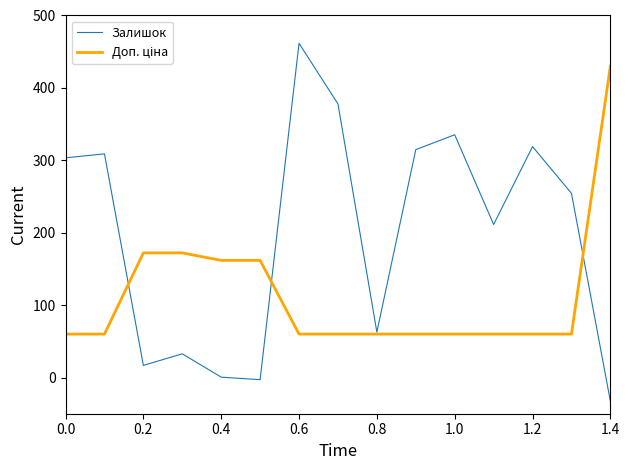

What is the maximum value shown in the chart?

461.6